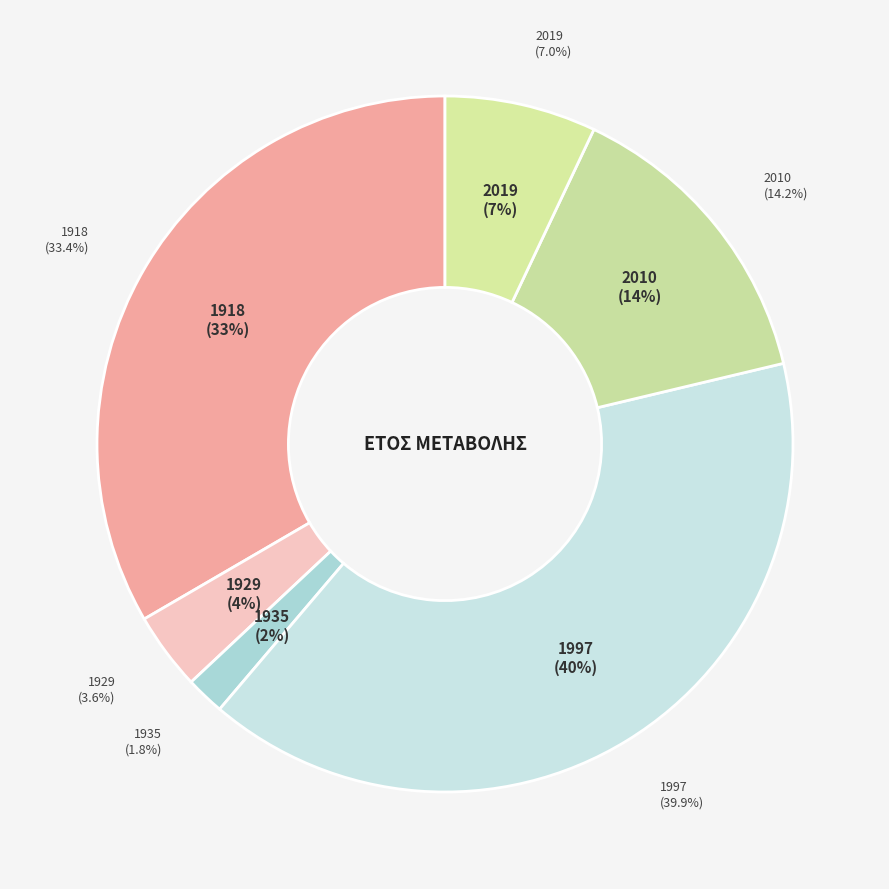

To the nearest percent, what portion does 2019 represent?

7%